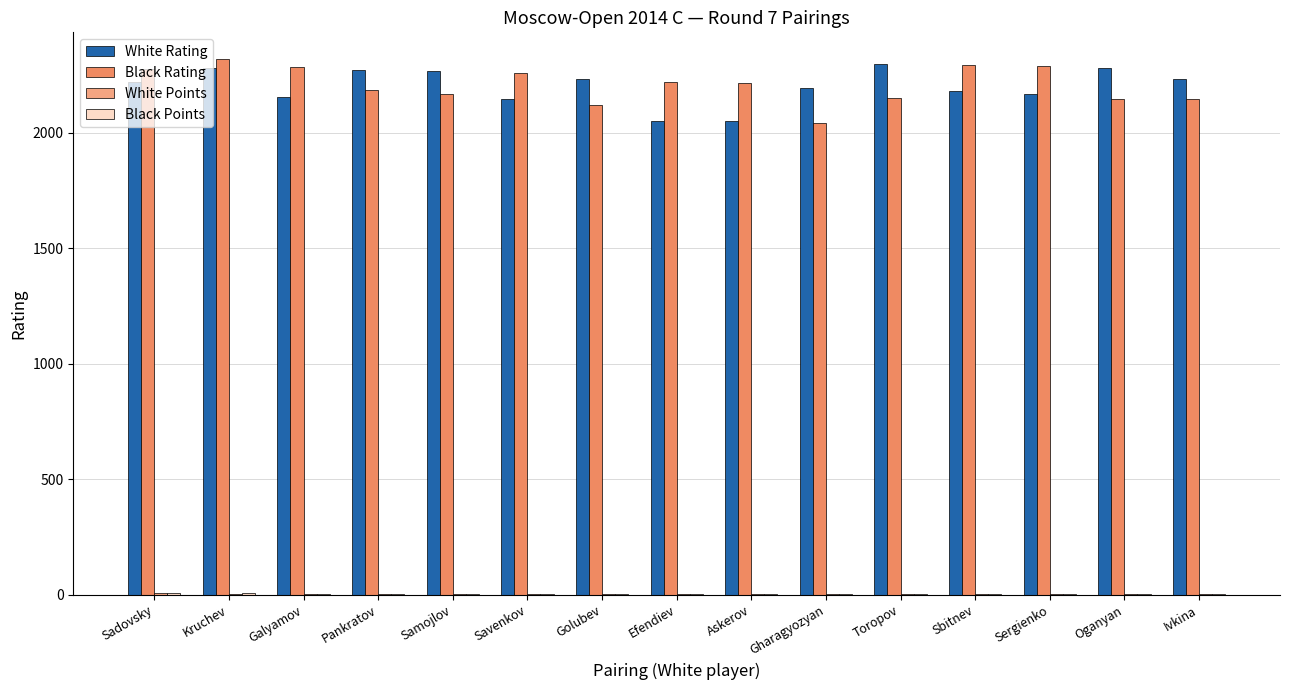

Count the number of categories in the chart.

15